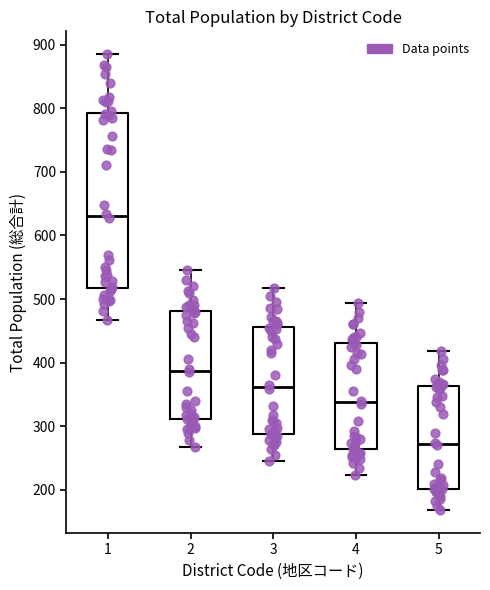

Where does the lower whisker of the box at x = 3 end on the y-axis? The values are not printed on the chart, so give them approximately, as read against the axis.

250